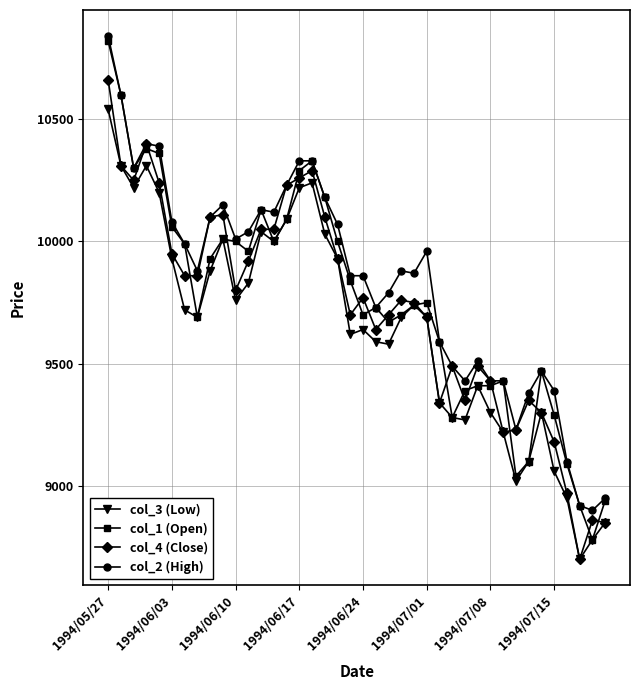

What is the sum of all col_3 (Low) values?

386080